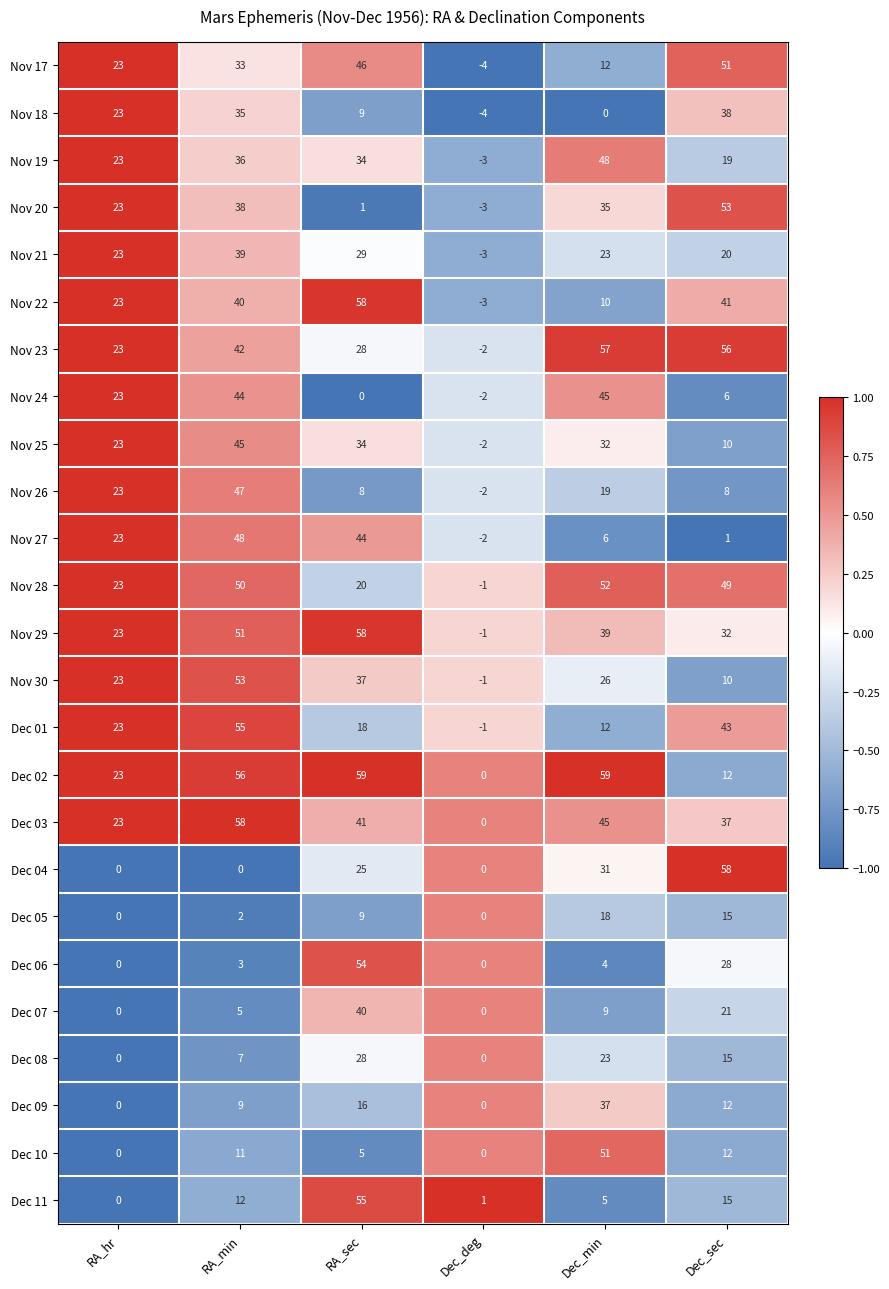

How many categories are shown in the chart?

6